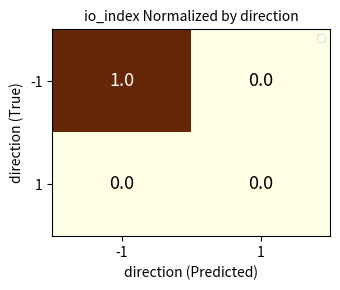

Which series has the largest total across all categories?

-1